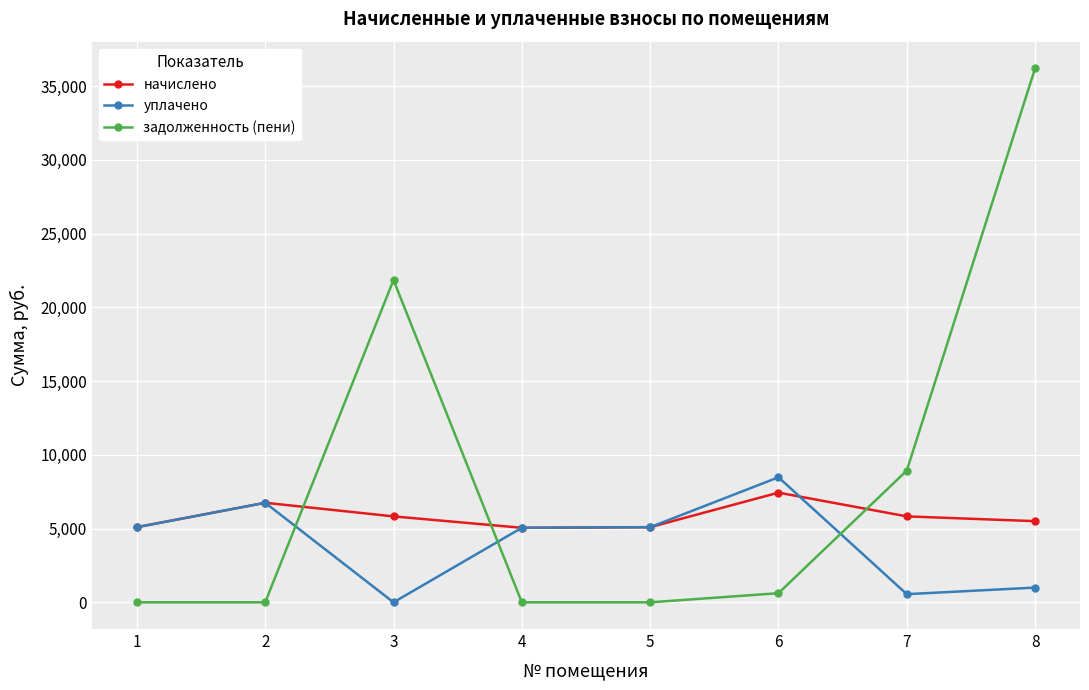

How many values in the начислено series exceed 5828?

4